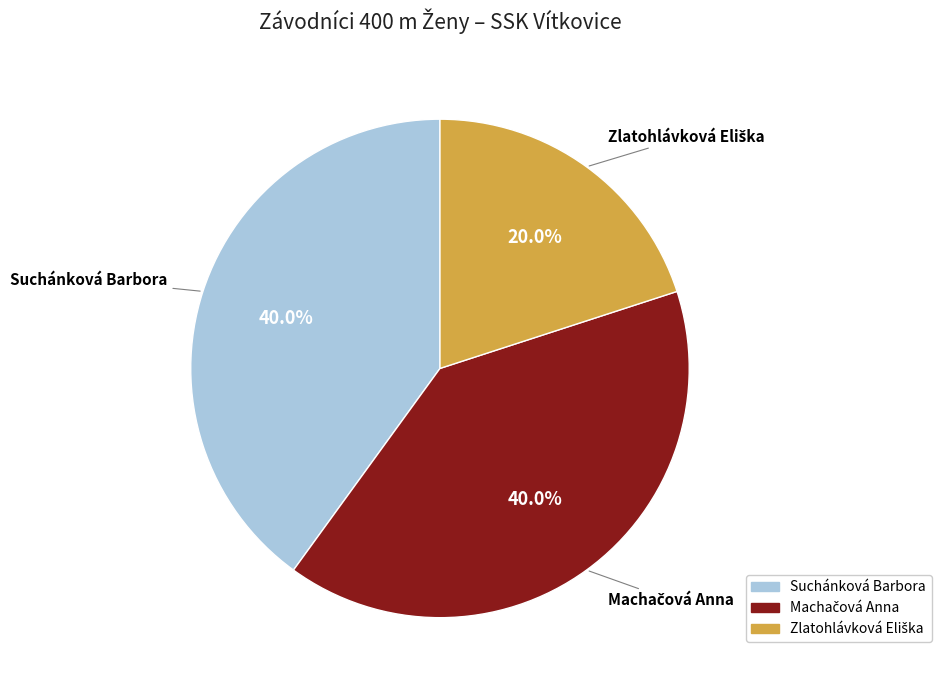

Is there a majority slice in this chart?

No